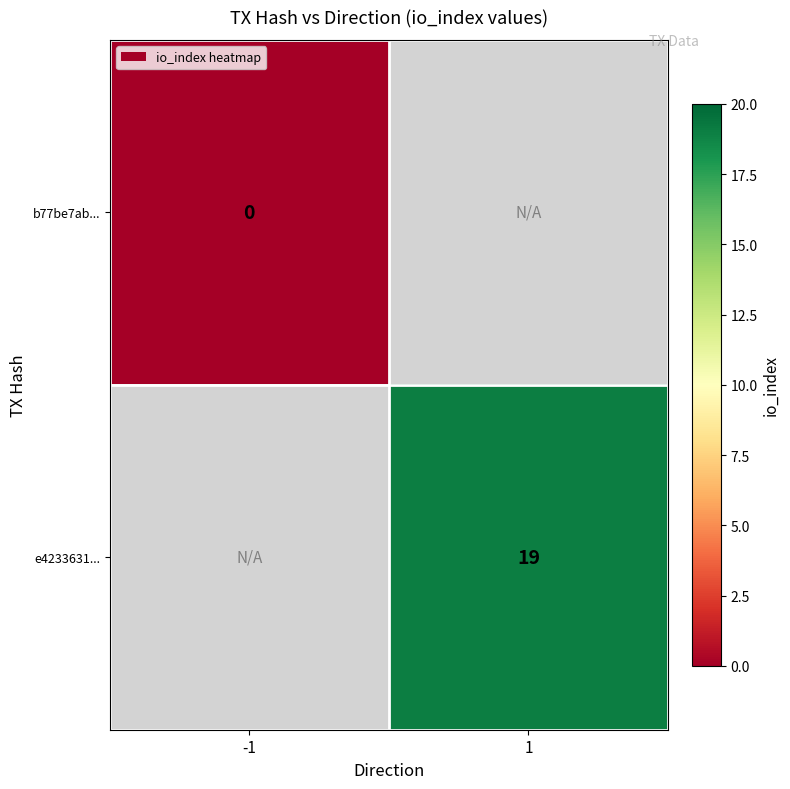

True or false: e4233631... has a value of 19 at 1.

True